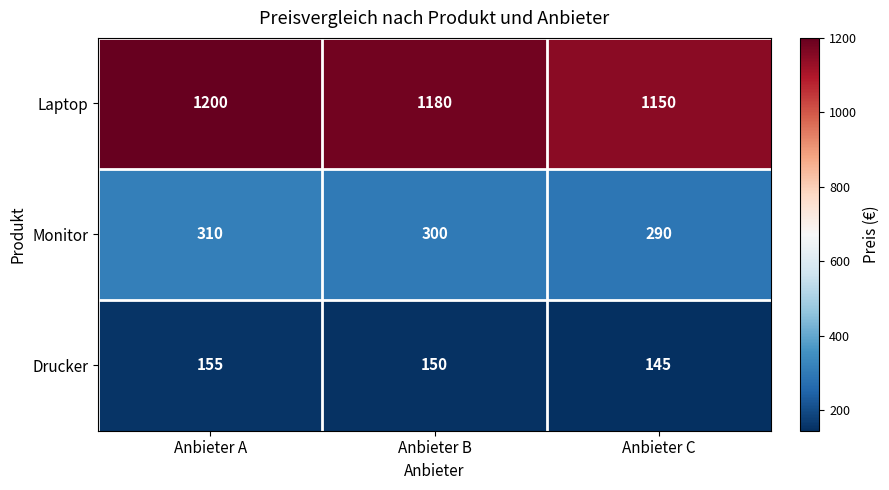

At Anbieter C, list the series in order from smallest to largest.

Drucker, Monitor, Laptop